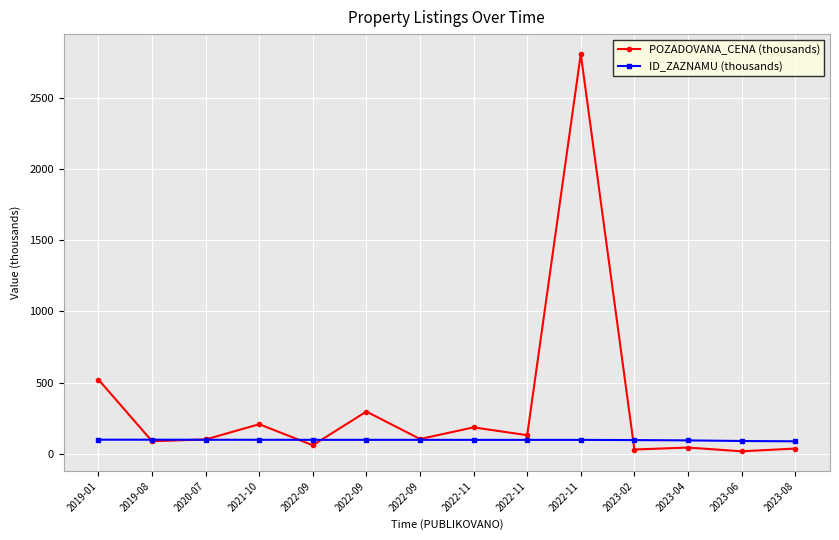

Which category has the highest value in the ID_ZAZNAMU (thousands) series?

2019-01